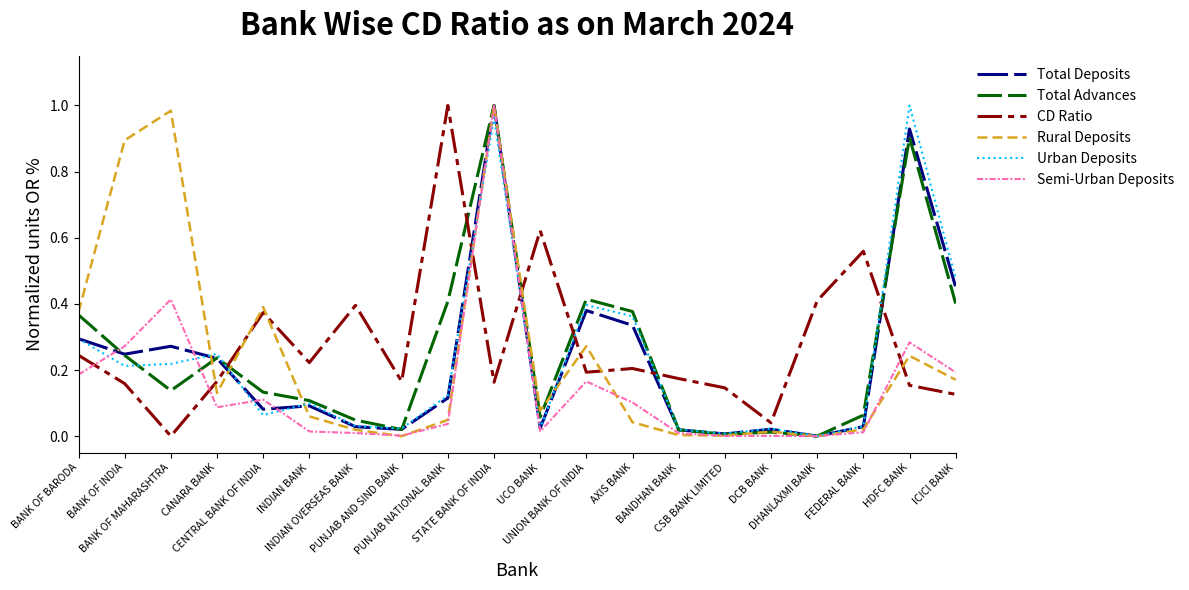

What is the difference between the maximum and minimum values in the Rural Deposits series?

1.0